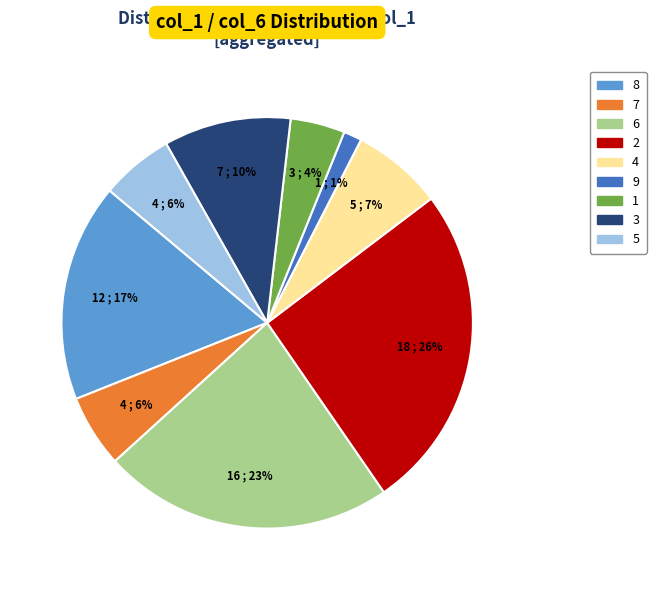

Is there any slice that represents more than half of the pie?

No